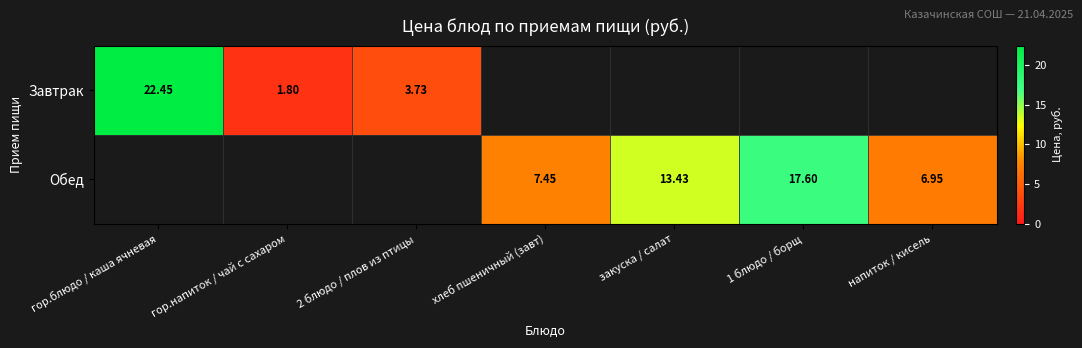

List the series in order of their peak value, lowest first.

Обед, Завтрак